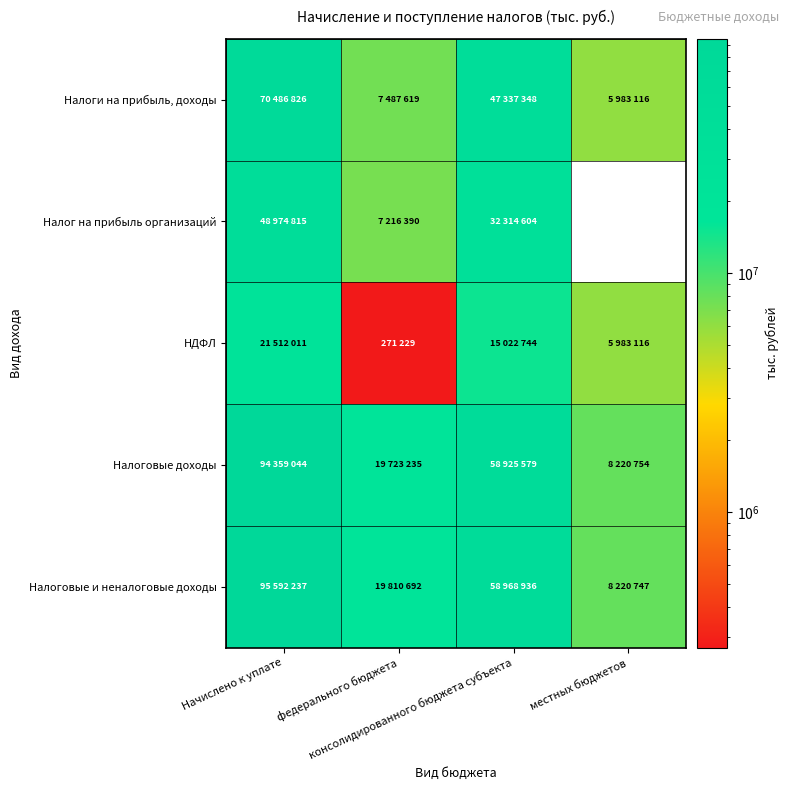

At which category is the sum across all series the highest?

Начислено к уплате